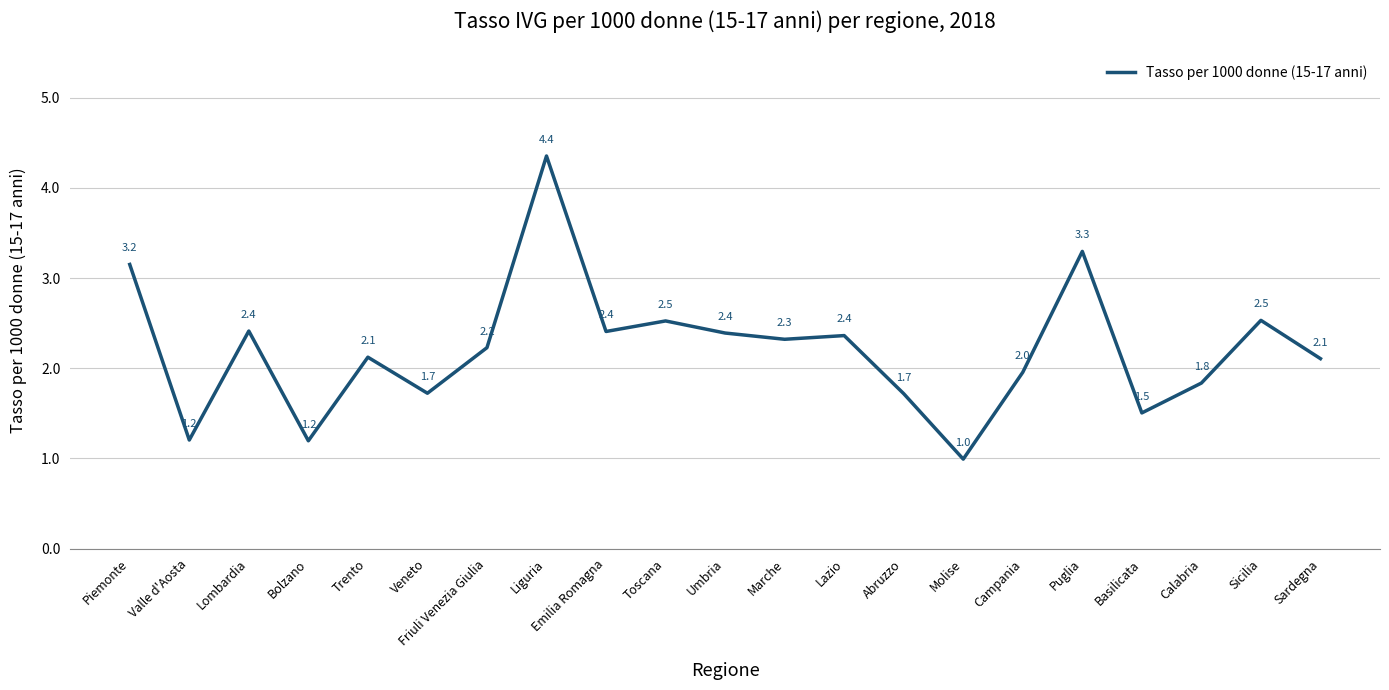

Count the number of values greater than 2.

13